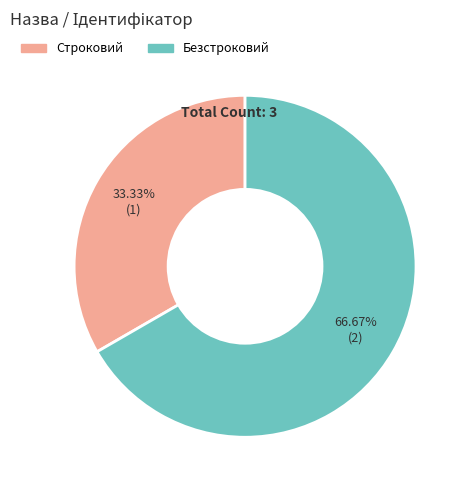

To the nearest percent, what portion does Безстроковий represent?

67%